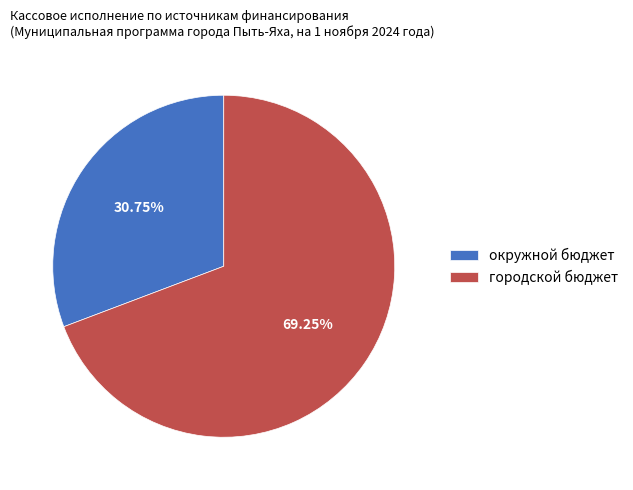

Combined, do окружной бюджет and городской бюджет account for over 50%?

Yes